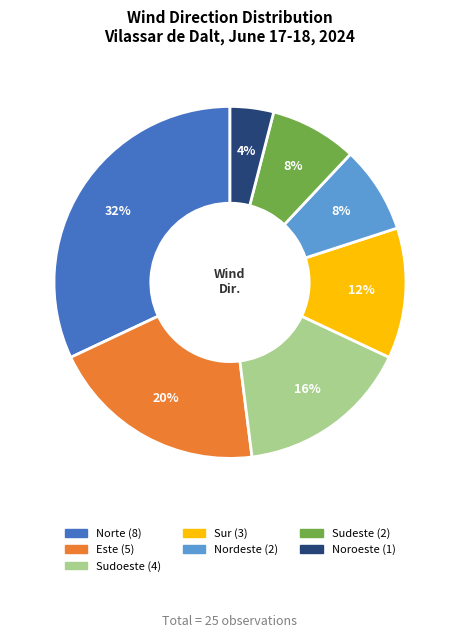

To the nearest percent, what percentage of the pie is Sudoeste?

16%